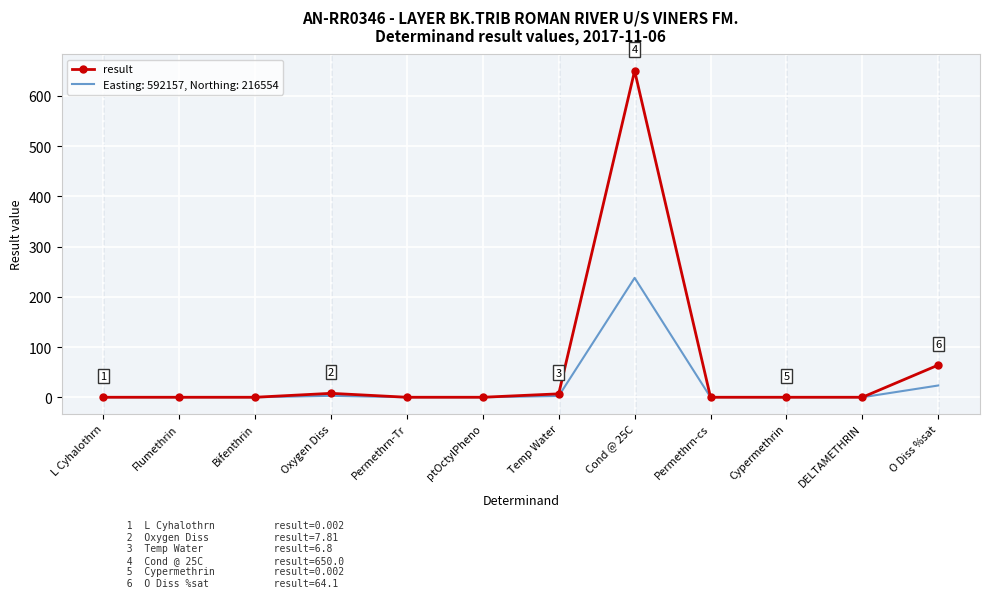

List the series in order of their peak value, highest first.

result, Easting: 592157, Northing: 216554